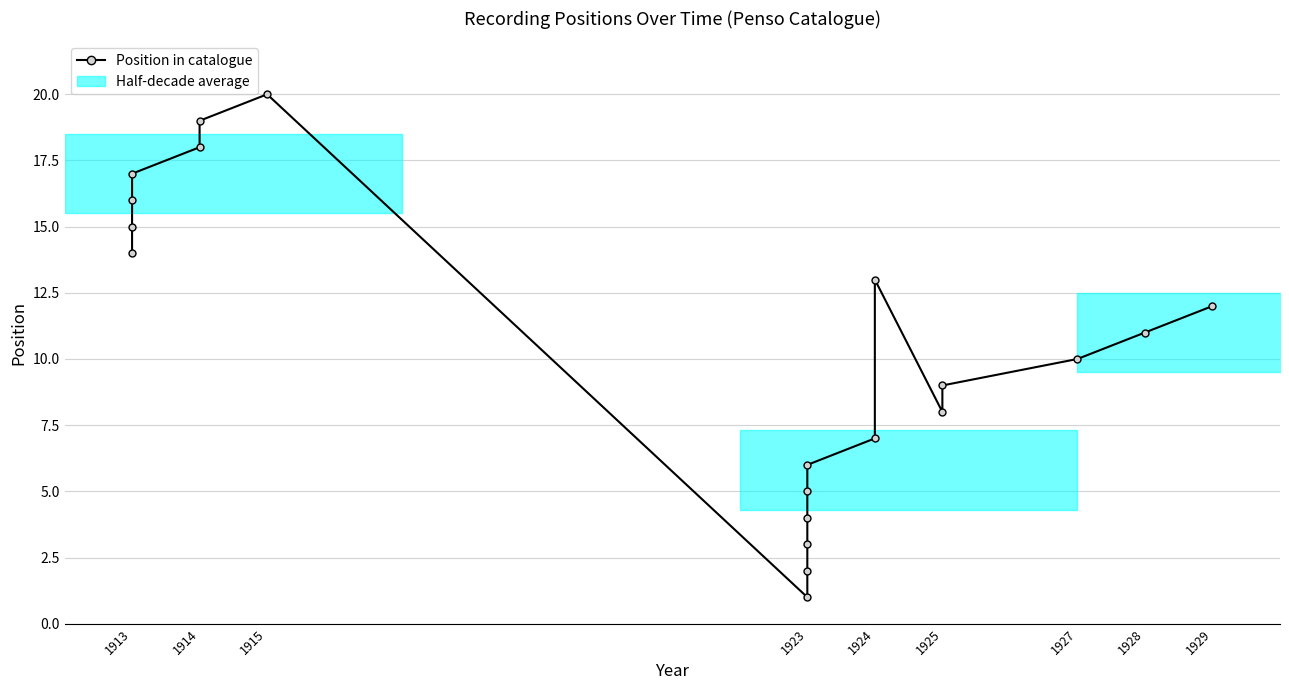

What position from the right is 16?

4